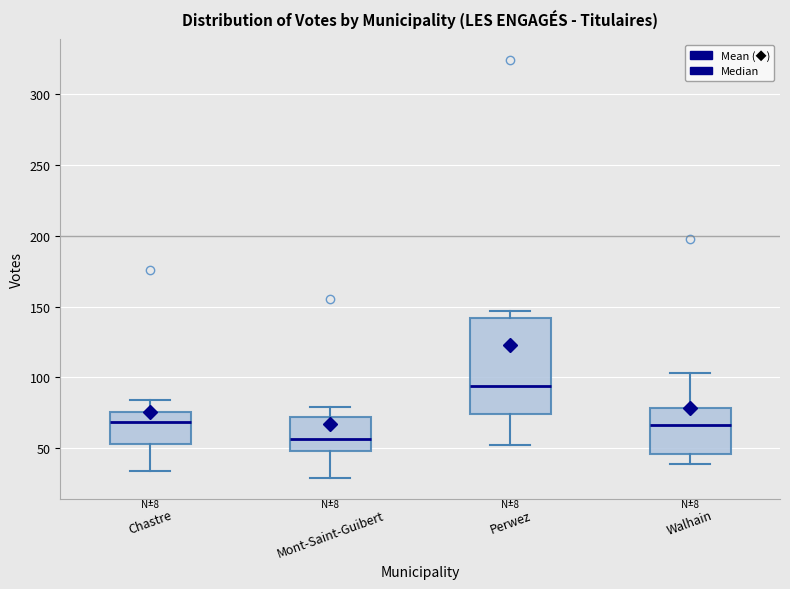

Reading left to right, read every box against the y-axis: the position of its median line, the range the box covers, and the ends of its whiskers. The values are not printed on the chart, so give them approximately, as read against the axis.

Chastre: median 70, box 55 to 75, whiskers 35 to 85
Mont-Saint-Guibert: median 55, box 50 to 70, whiskers 30 to 80
Perwez: median 95, box 75 to 140, whiskers 50 to 145
Walhain: median 65, box 45 to 80, whiskers 40 to 105